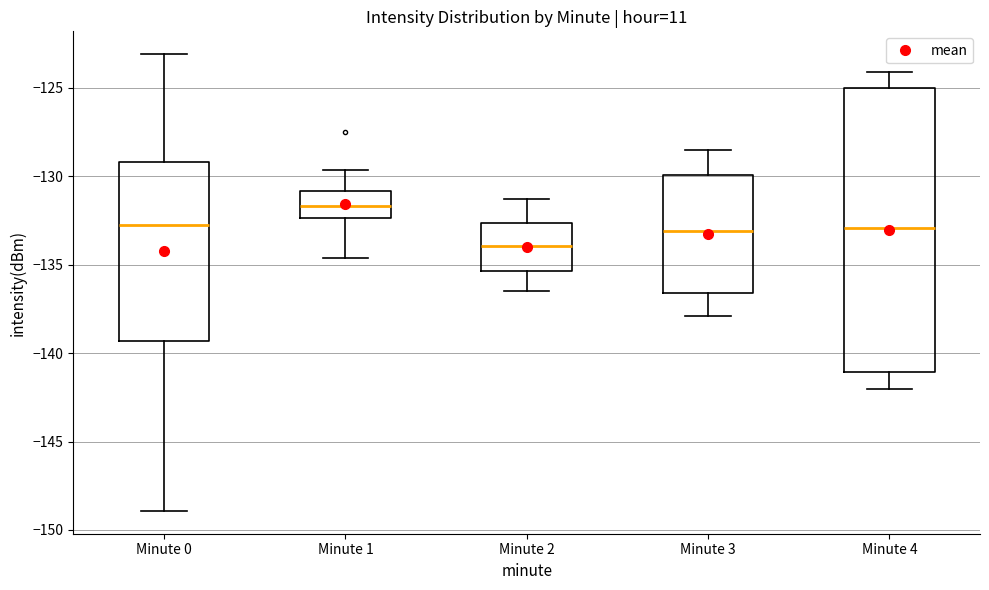

Reading left to right, transcribe this box plot: for each box, give where its median line is, the range the box spans, and where its two whiskers end, as read against the y-axis. The values are not printed on the chart, so give them approximately, as read against the axis.

Minute 0: median -132.5, box -139.5 to -129.0, whiskers -149.0 to -123.0
Minute 1: median -131.5, box -132.5 to -131.0, whiskers -134.5 to -129.5
Minute 2: median -134.0, box -135.5 to -132.5, whiskers -136.5 to -131.5
Minute 3: median -133.0, box -136.5 to -130.0, whiskers -138.0 to -128.5
Minute 4: median -133.0, box -141.0 to -125.0, whiskers -142.0 to -124.0